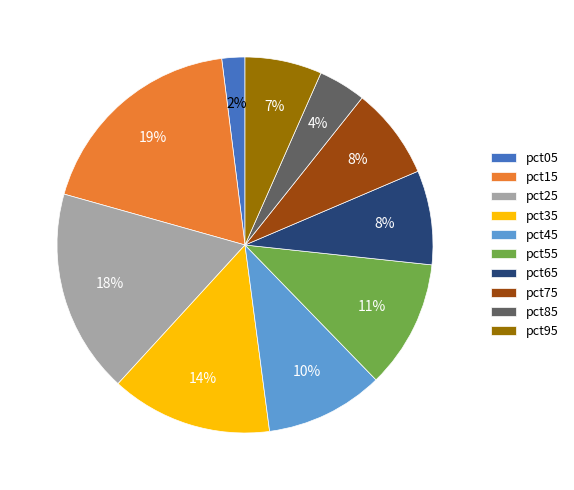

To the nearest percent, what percentage of the pie is pct35?

14%